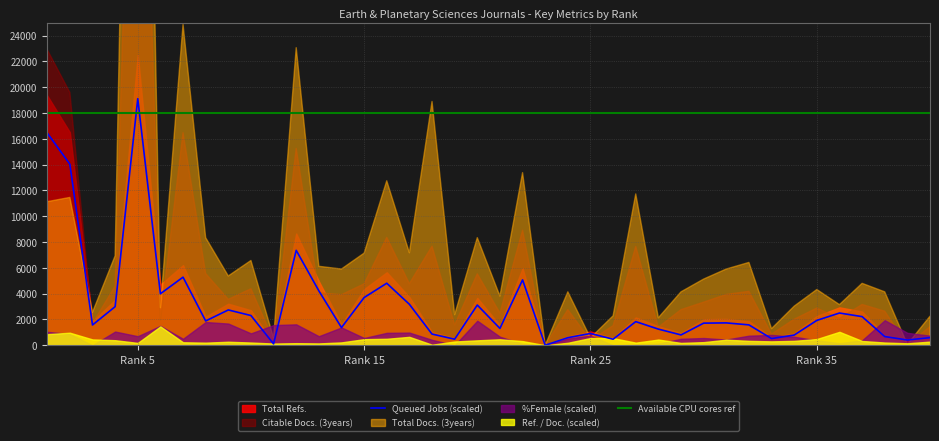

Where is the first local minimum for Total Refs.?

3